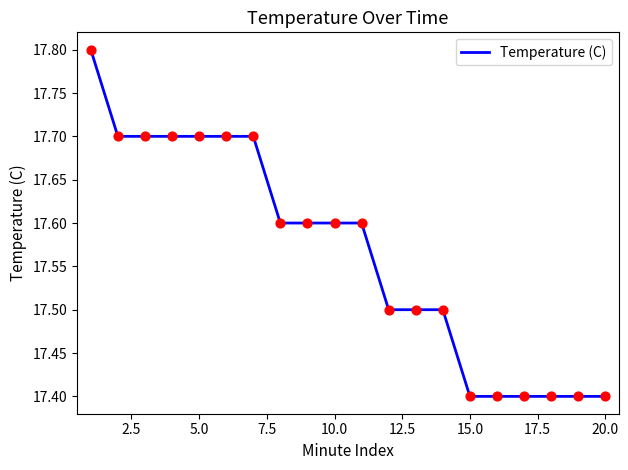

What is the difference between the maximum and minimum values?

0.4